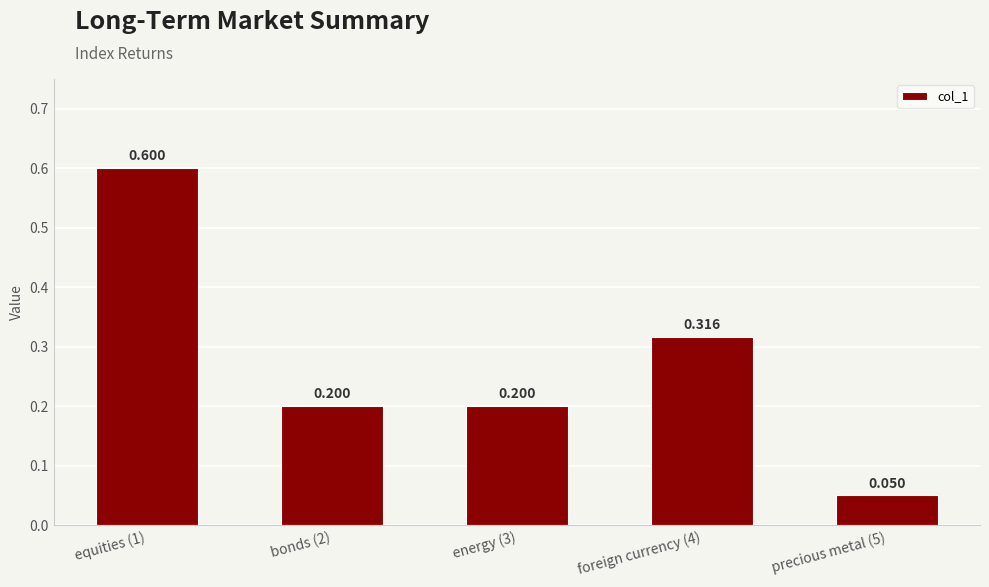

What is the sum of all values?

1.4